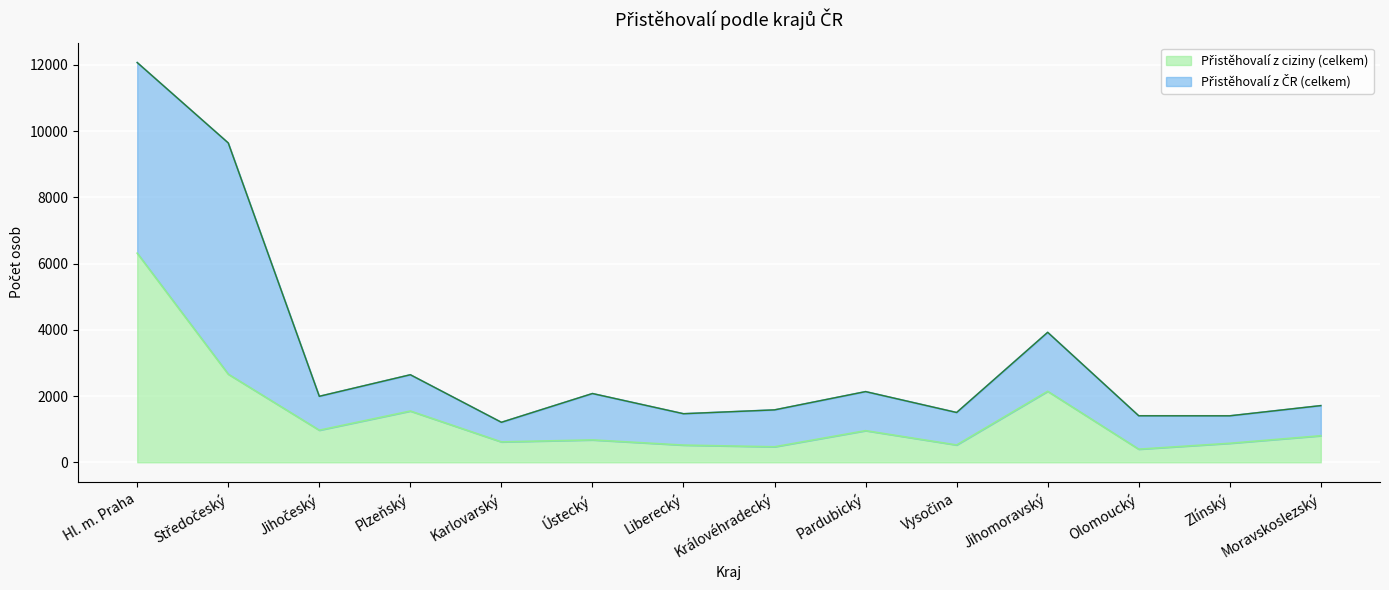

How many interior local valleys (lower than both neighbors) does the data have?

5